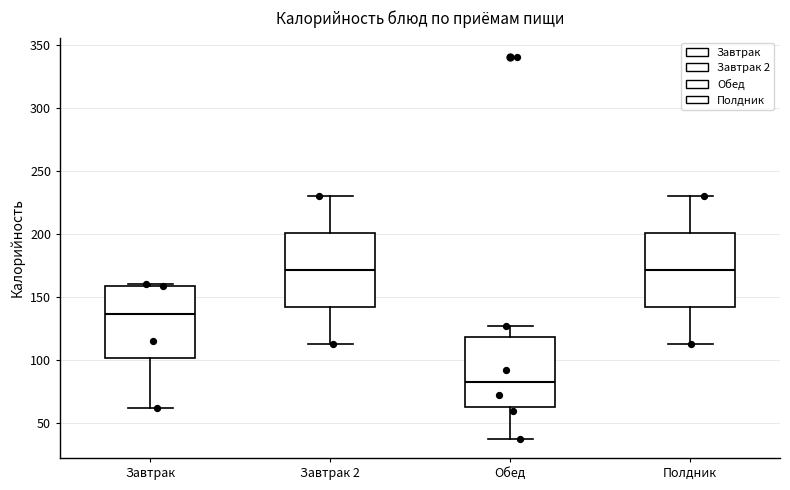

Reading left to right, transcribe this box plot: for each box, give where its median line is, the range the box spans, and where its two whiskers end, as read against the y-axis. The values are not printed on the chart, so give them approximately, as read against the axis.

Завтрак: median 135, box 100 to 160, whiskers 60 to 160
Завтрак 2: median 170, box 140 to 200, whiskers 115 to 230
Обед: median 80, box 65 to 120, whiskers 35 to 125
Полдник: median 170, box 140 to 200, whiskers 115 to 230